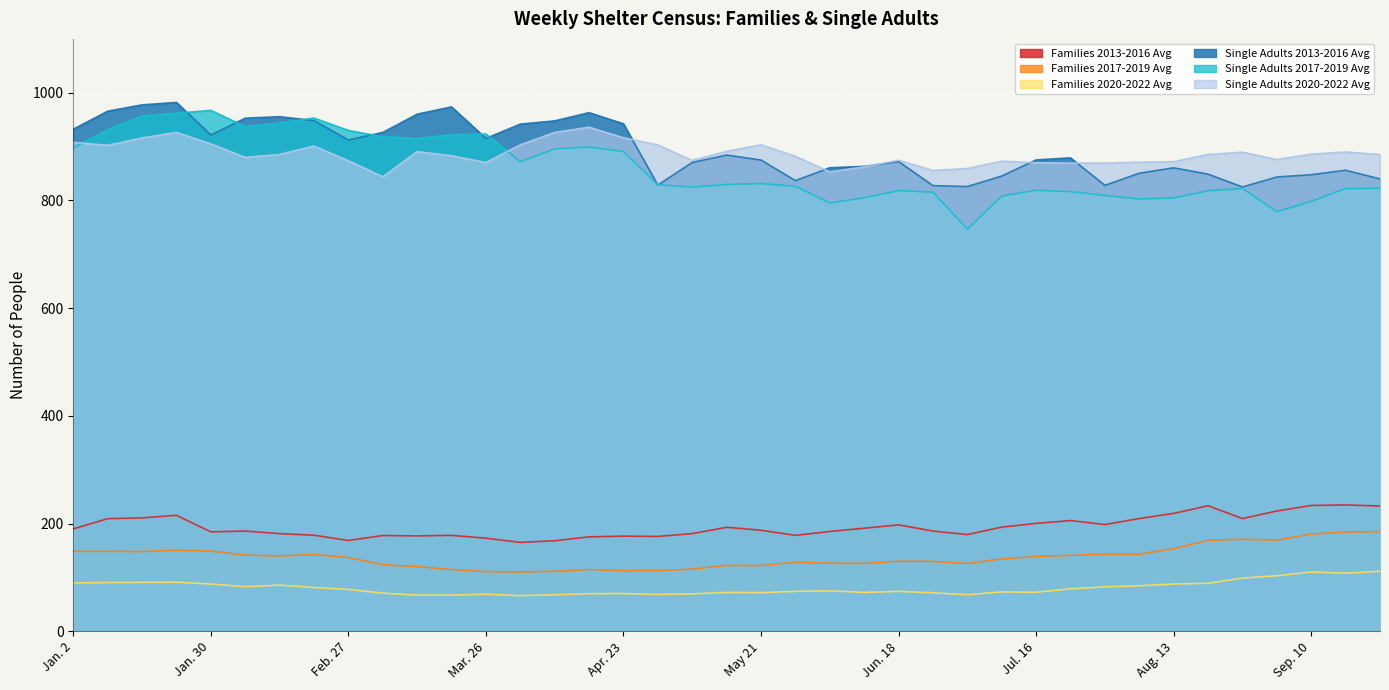

How many categories are shown in the chart?

39